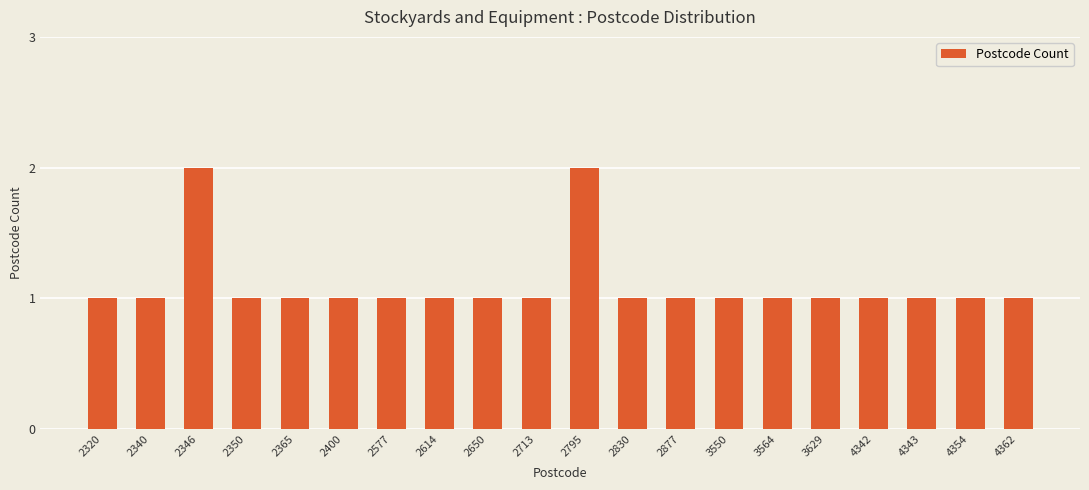

How many categories are shown in the chart?

20